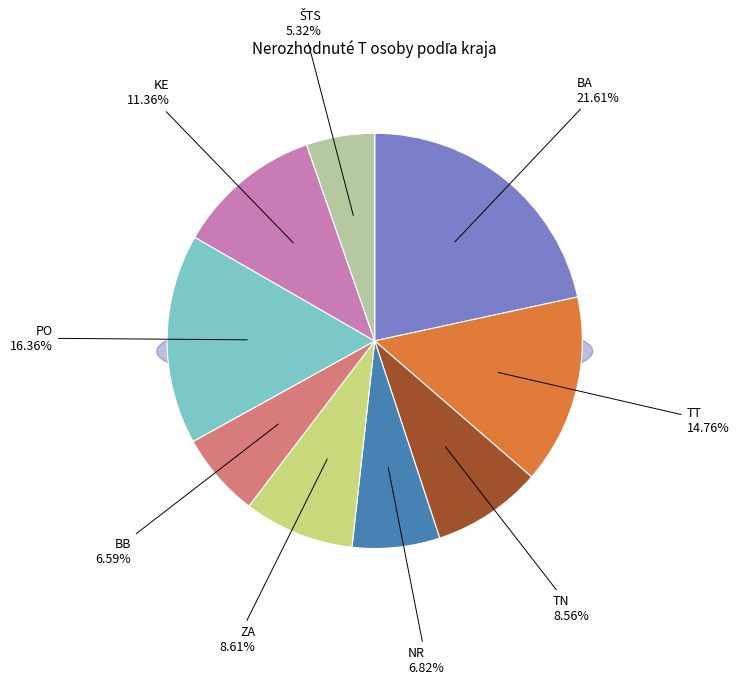

Is there any slice that represents more than half of the pie?

No